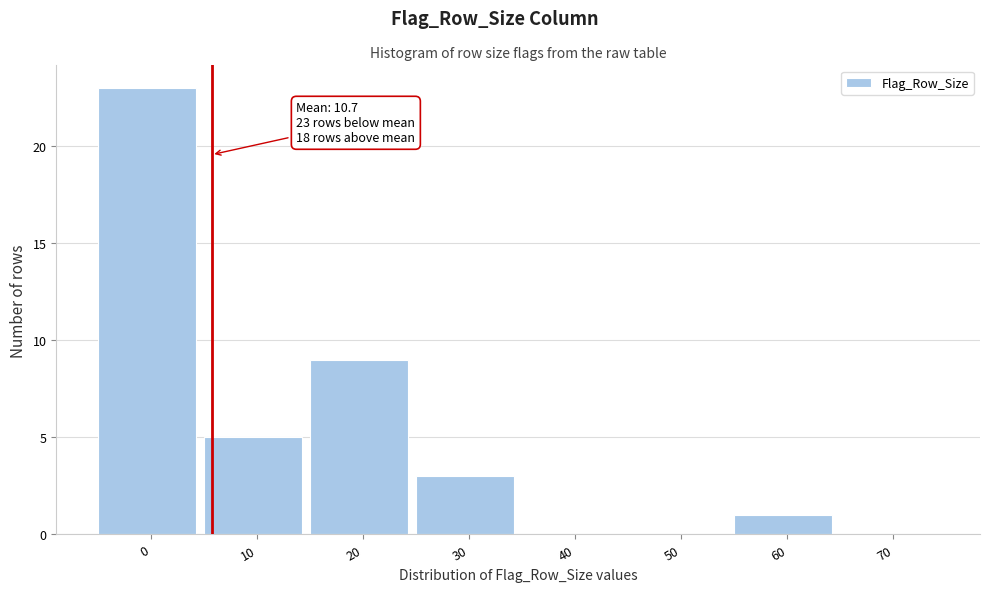

Reading right to left, list all the values displayed in this chart.

70=0	60=1	50=0	40=0	30=3	20=9	10=5	0=23